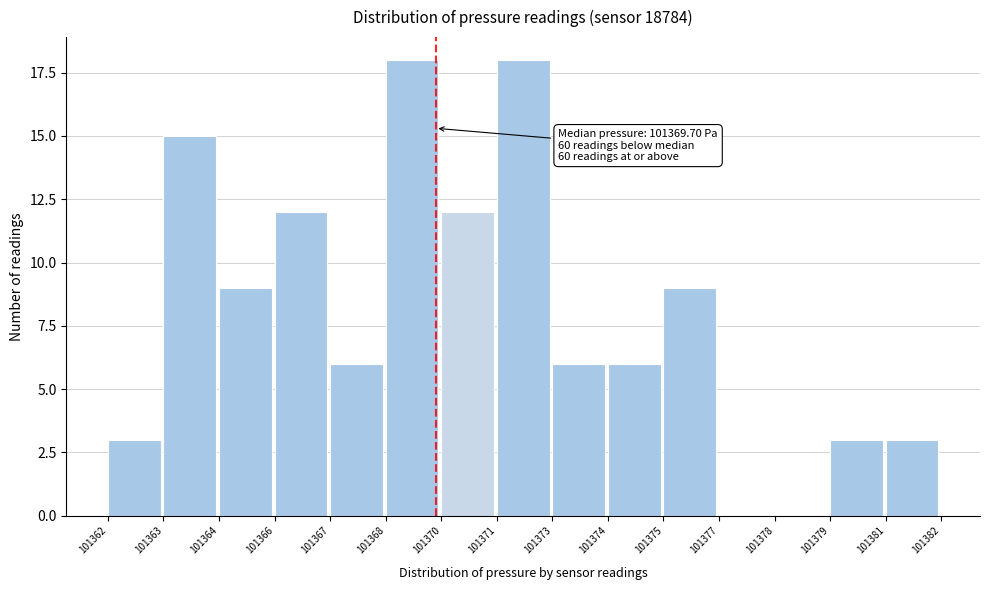

Reading left to right, what are all the values shown in this chart?

101362=3	101363=15	101364=9	101366=12	101367=6	101368=18	101370=12	101371=18	101373=6	101374=6	101375=9	101377=0	101378=0	101379=3	101381=3